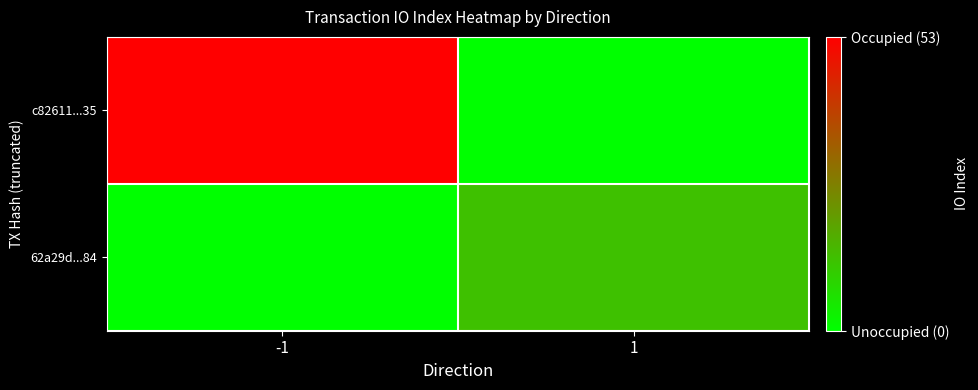

At -1, list the series in order from smallest to largest.

62a29d...84, c82611...35